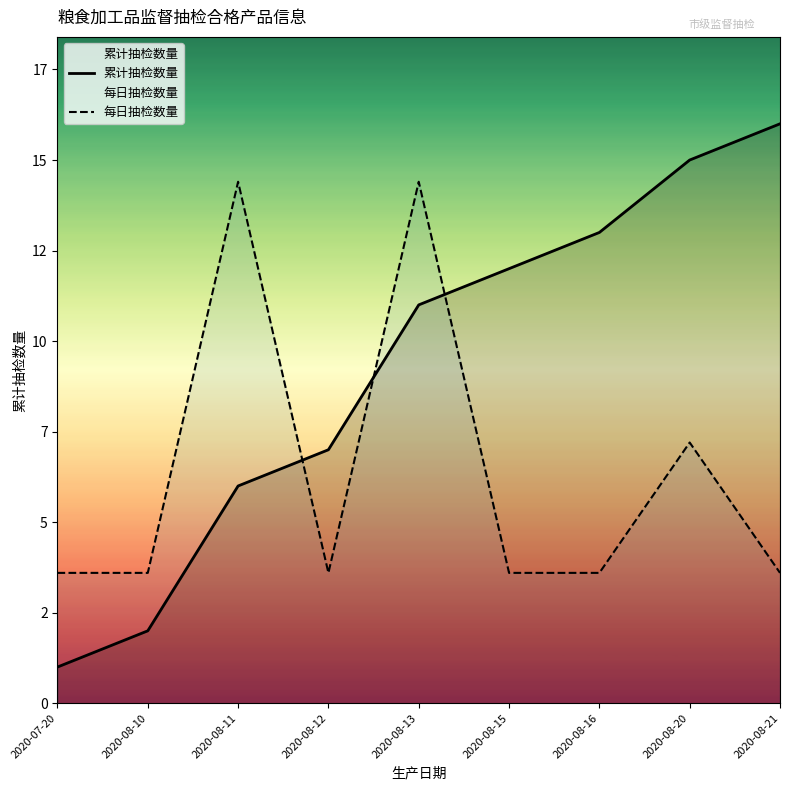

What is the difference between the maximum and minimum values in the 累计抽检数量 series?

15.0